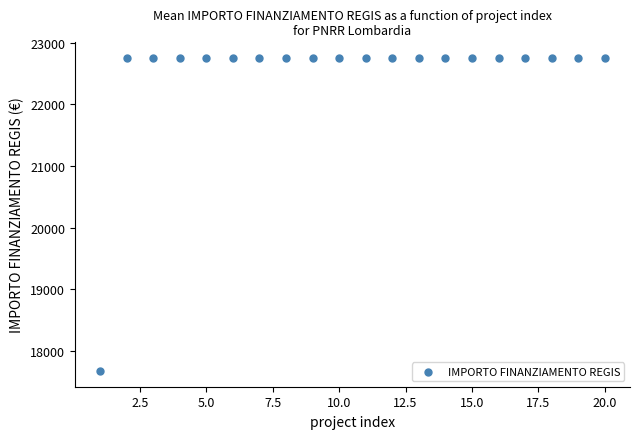

What is the range of Y values (max minus min)?

5075.2